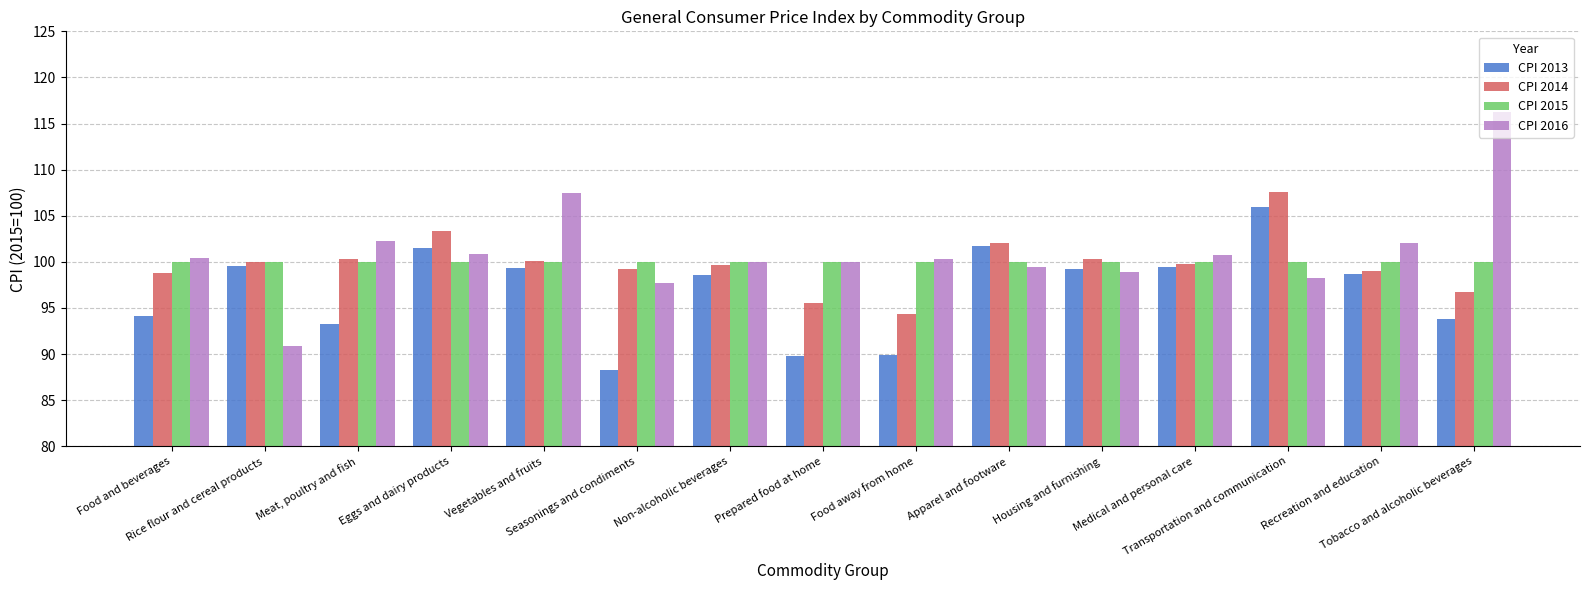

What are all the series names shown in the legend?

CPI 2013, CPI 2014, CPI 2015, CPI 2016